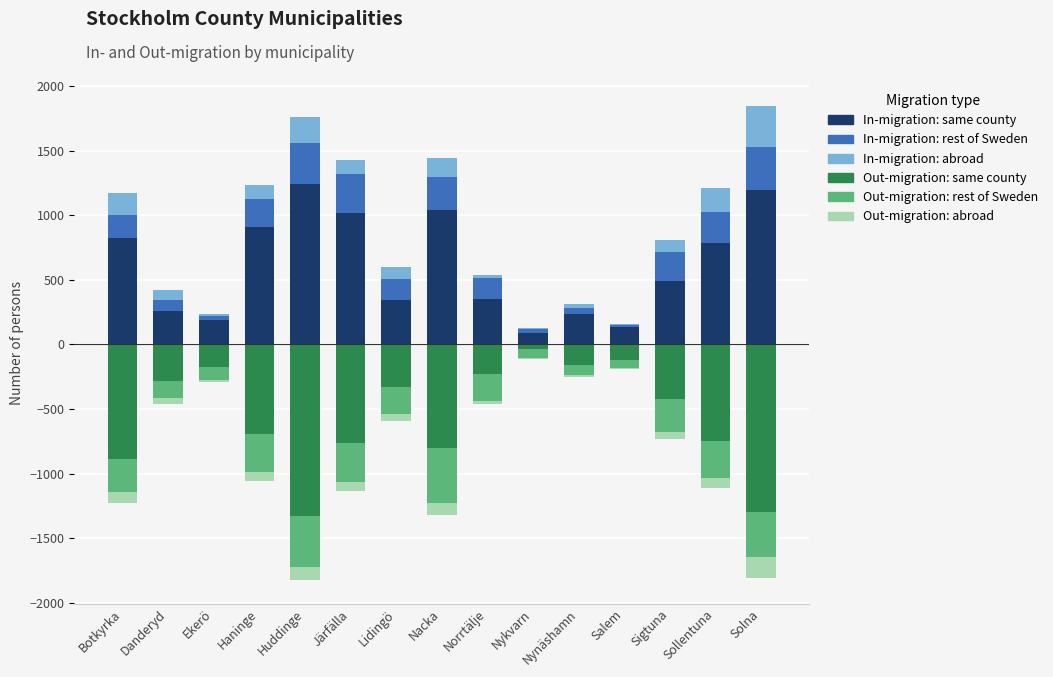

What is the total value across all series at Nacka?

120